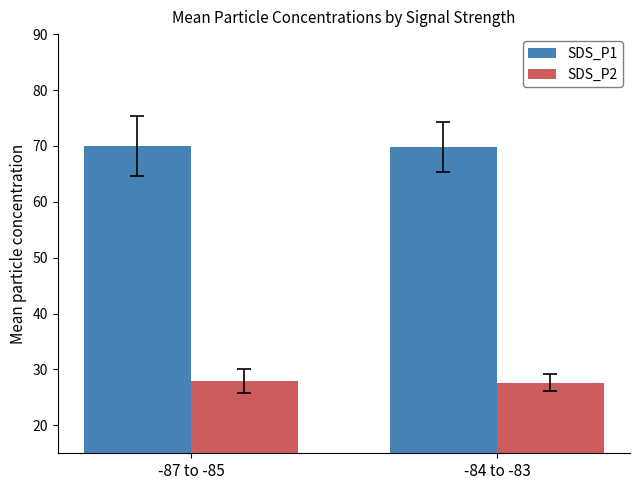

Is it true that SDS_P1 equals 21.8 at -87 to -85?

False